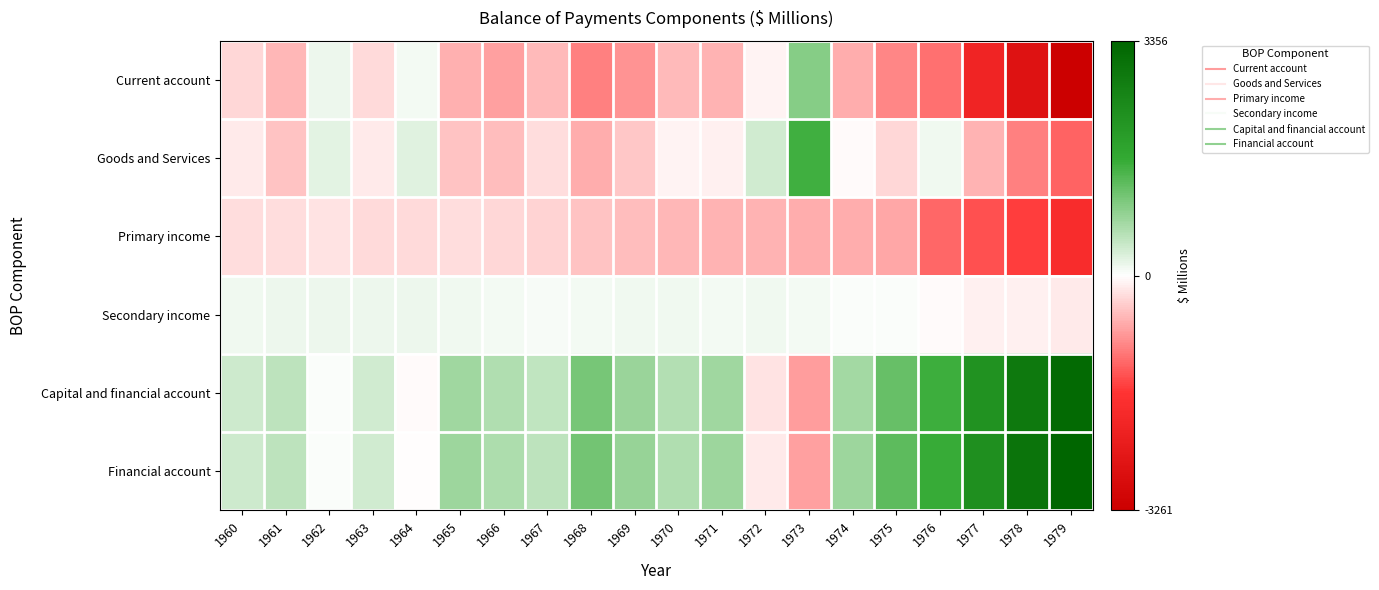

Rank the series at 1979 from highest to lowest value.

Financial account, Capital and financial account, Secondary income, Goods and Services, Primary income, Current account